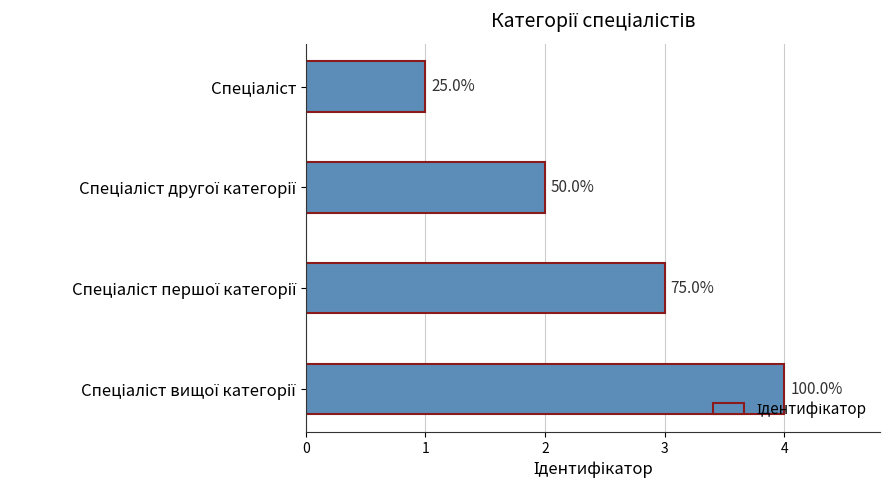

What is the sum of all values?

10